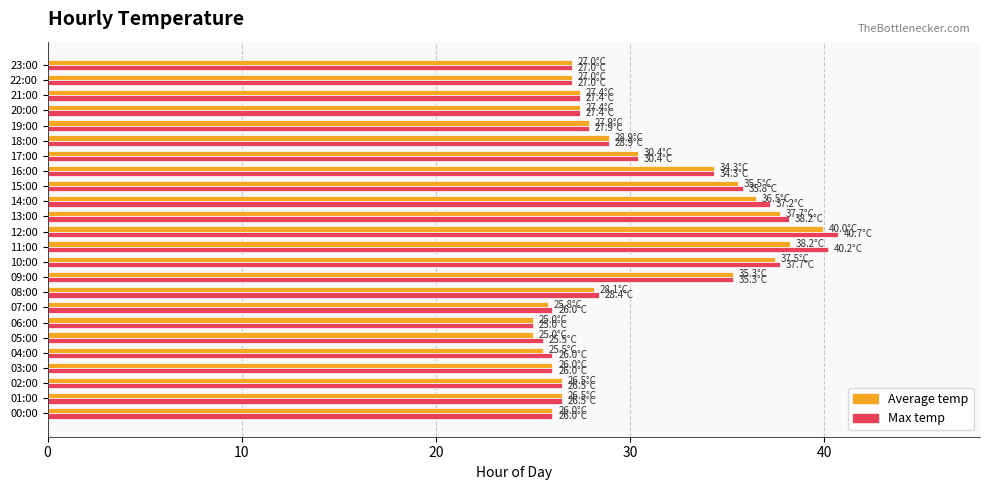

Is it true that Average temp equals 25.5 at 04:00?

True